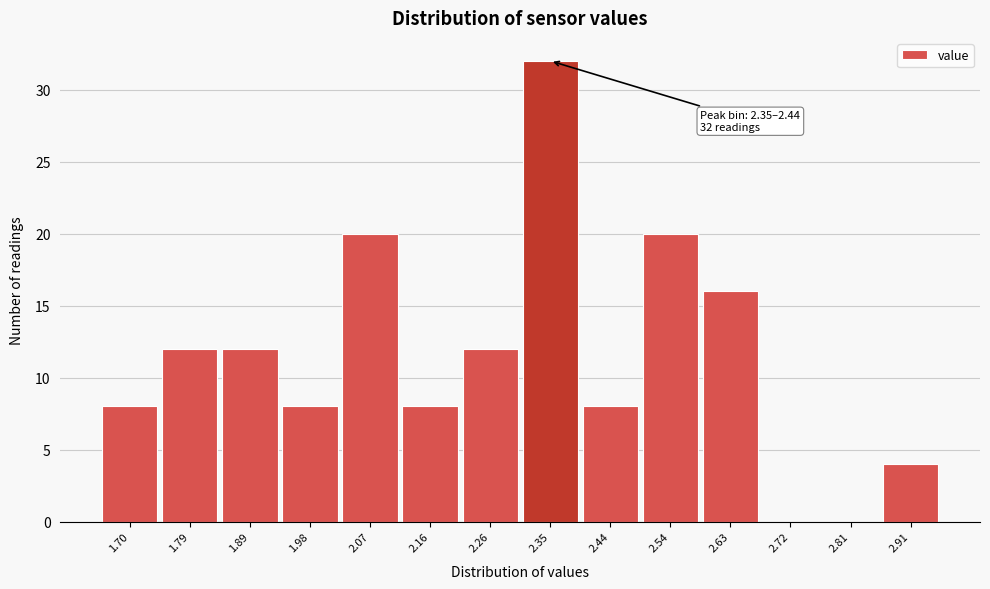

Reading right to left, extract all data points from this chart.

2.91=4	2.81=0	2.72=0	2.63=16	2.54=20	2.44=8	2.35=32	2.26=12	2.16=8	2.07=20	1.98=8	1.89=12	1.79=12	1.70=8